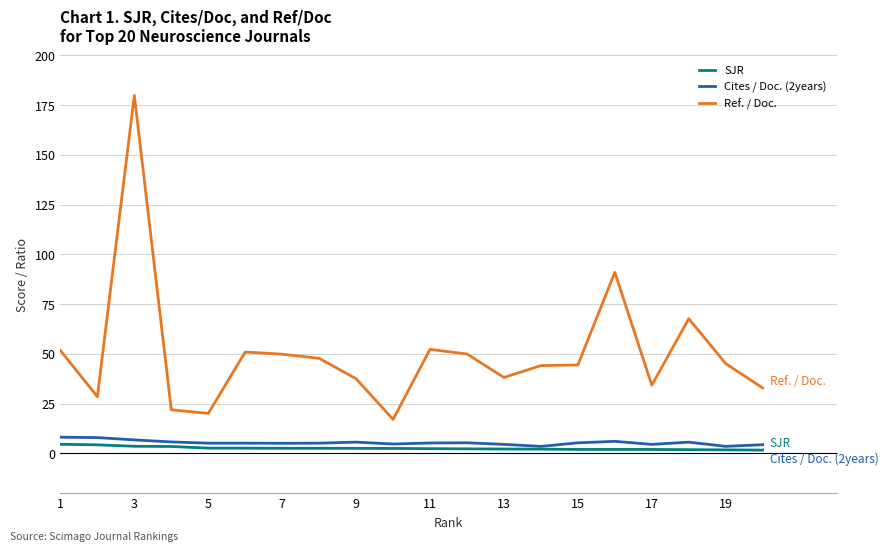

True or false: Ref. / Doc. and SJR cross at least once.

False